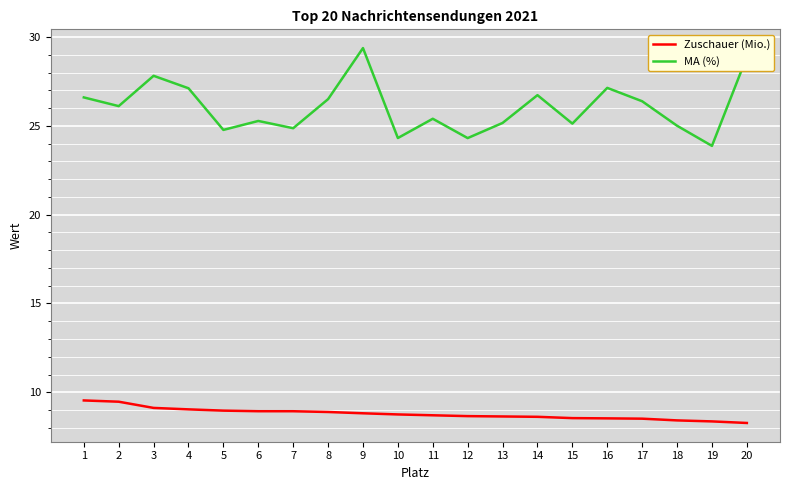

What is the sum of the MA (%) values at 19 and 18?

48.9